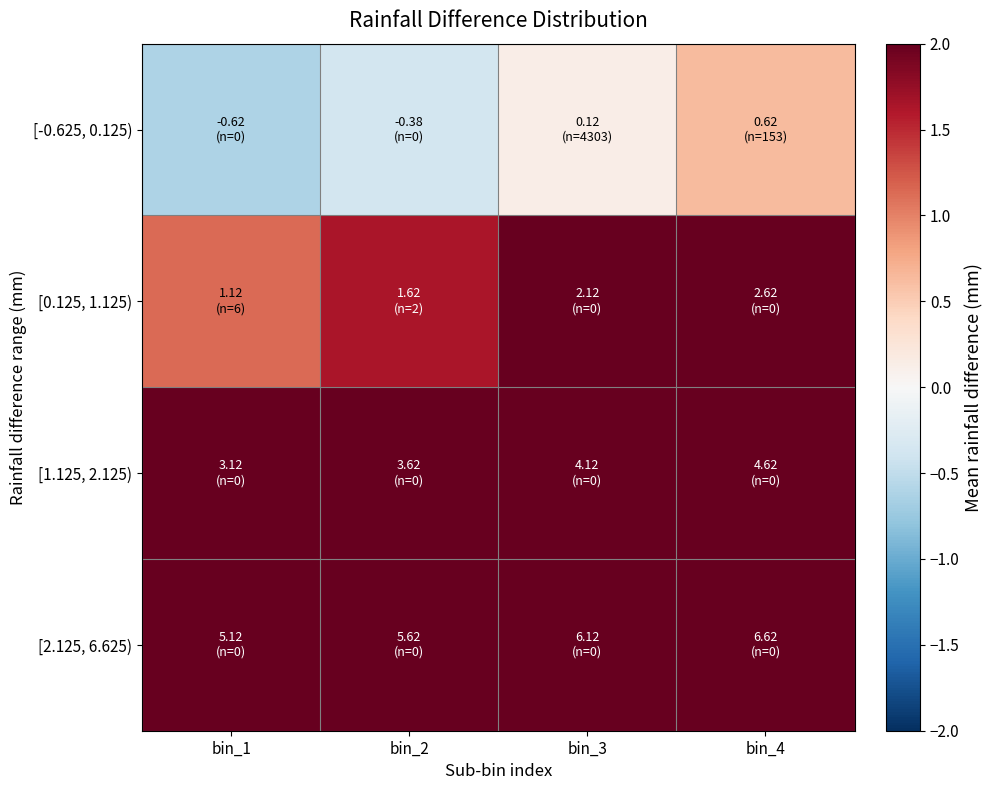

Reading right to left, transcribe all the data shown in this chart.

[-0.625, 0.125): bin_4=0.6	bin_3=0.1	bin_2=-0.4	bin_1=-0.6
[0.125, 1.125): bin_4=2.6	bin_3=2.1	bin_2=1.6	bin_1=1.1
[1.125, 2.125): bin_4=4.6	bin_3=4.1	bin_2=3.6	bin_1=3.1
[2.125, 6.625): bin_4=6.6	bin_3=6.1	bin_2=5.6	bin_1=5.1